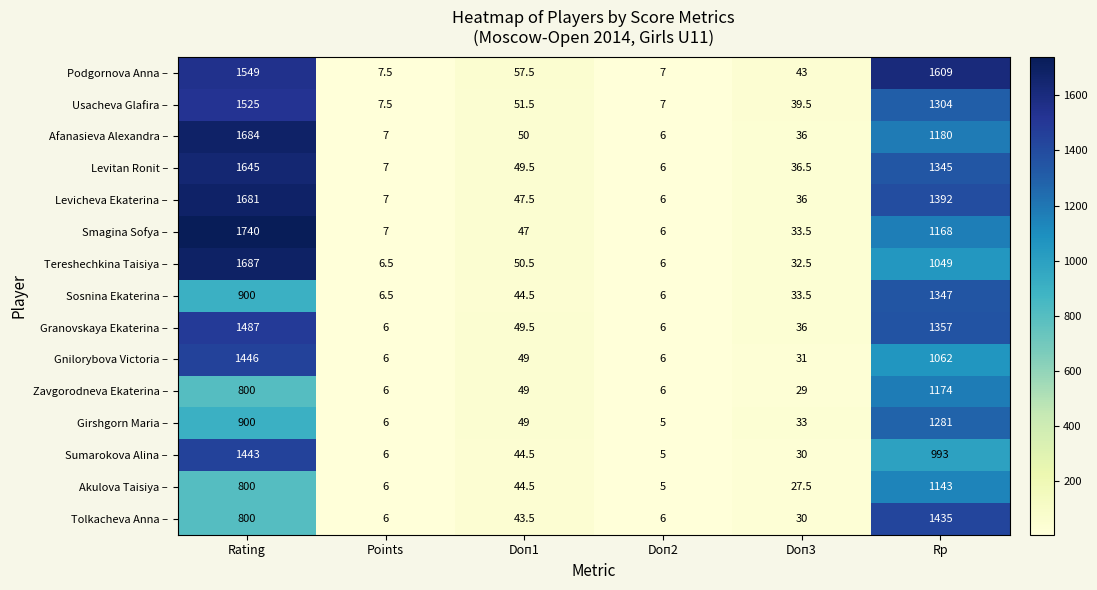

Where does the Usacheva Glafira – series first go above 51?

Rating